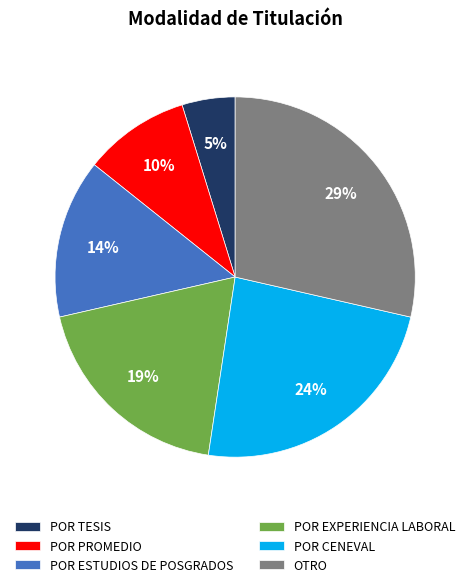

Is it true that POR ESTUDIOS DE POSGRADOS is 14% of the pie?

True